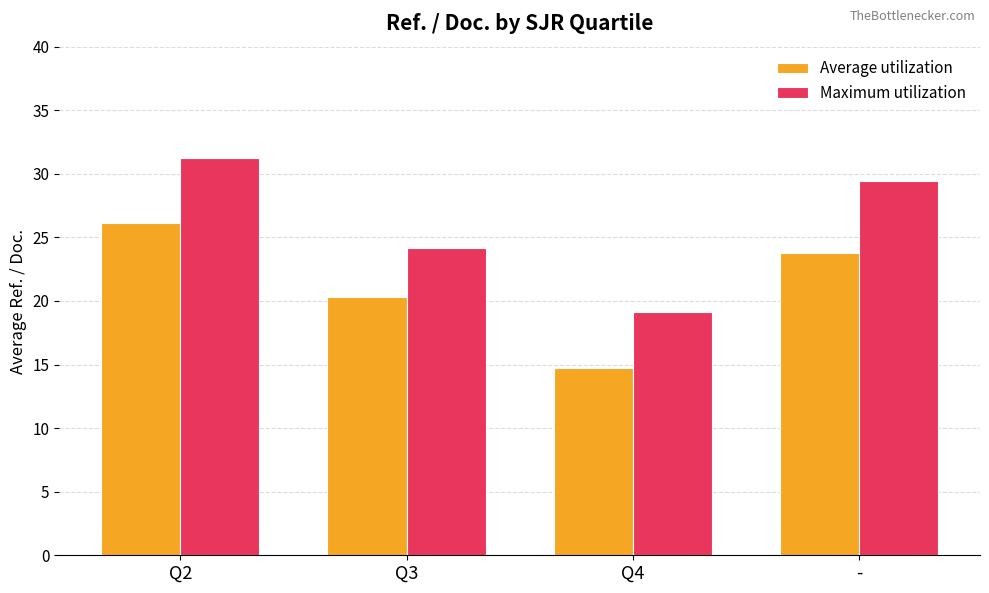

What is the value of the Maximum utilization bar at the 1st from the left?

31.3